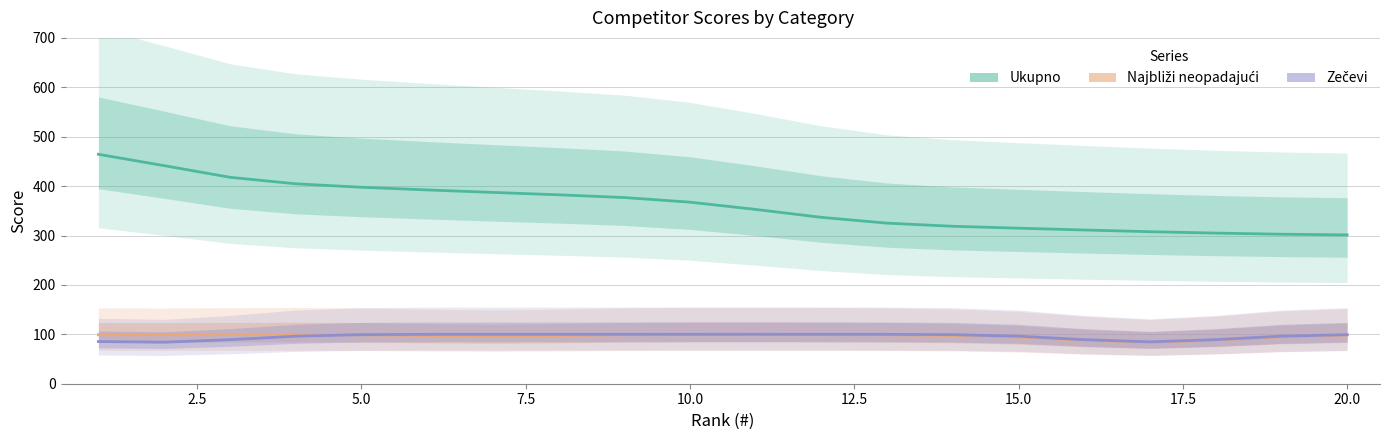

Rank the series at 20.0 from highest to lowest value.

Ukupno, Zečevi, Najbliži neopadajući